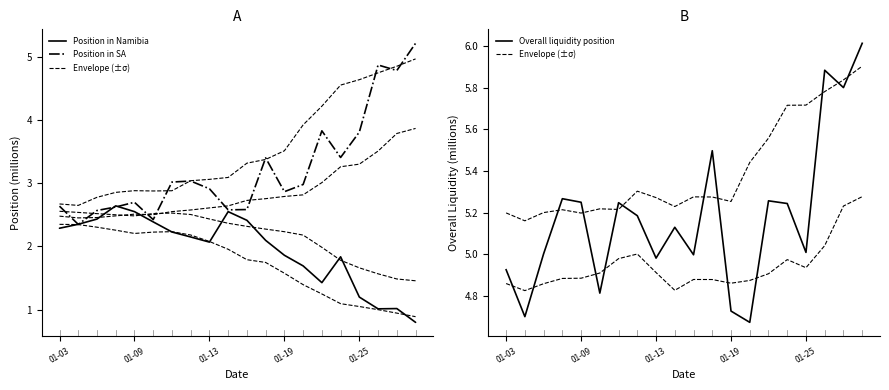

The value of Overall liquidity position at 01-25 is 3.1. True or false?

False